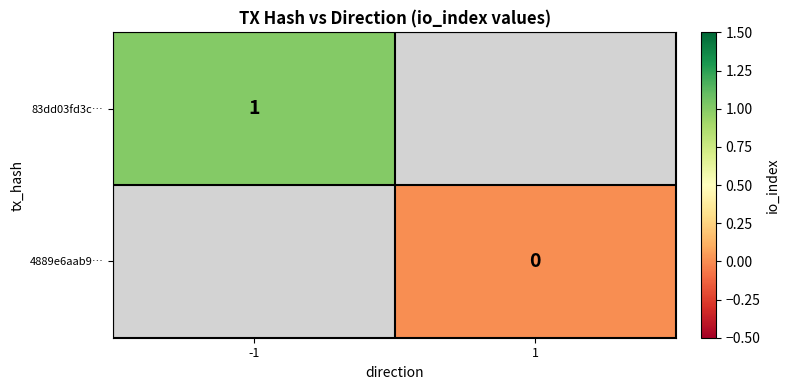

Which category has the lowest value across all series?

1